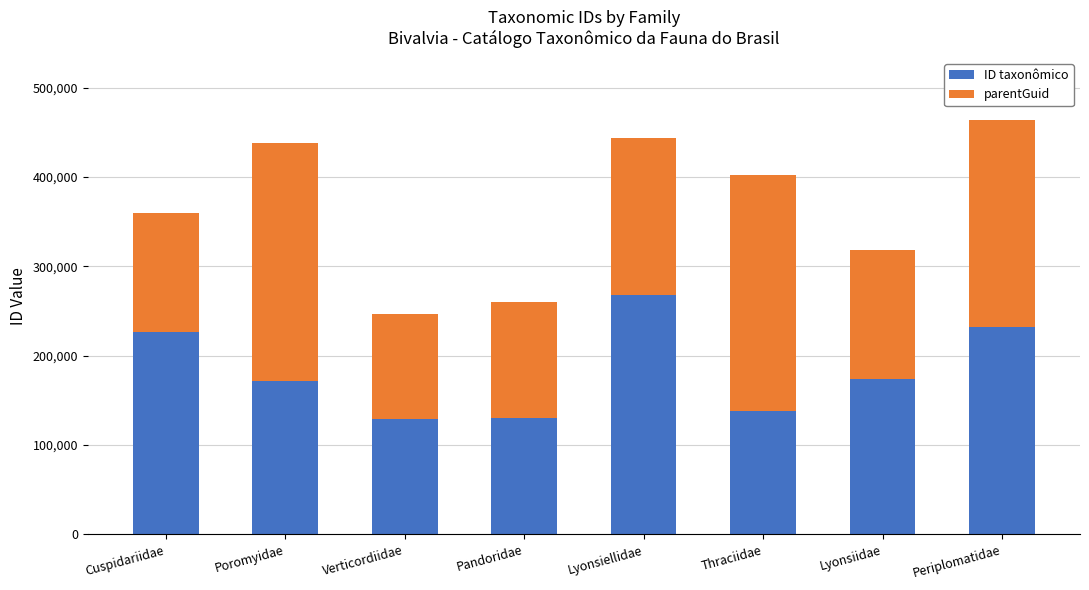

What is the total value across all series at Pandoridae?

260462